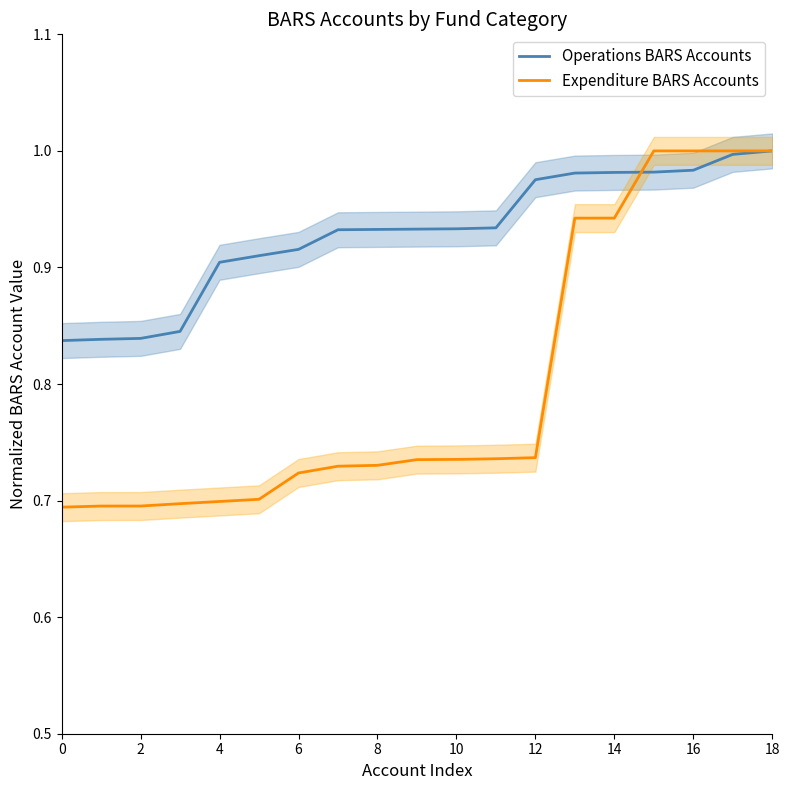

True or false: Operations BARS Accounts has a value of 1.4 at 6.

False